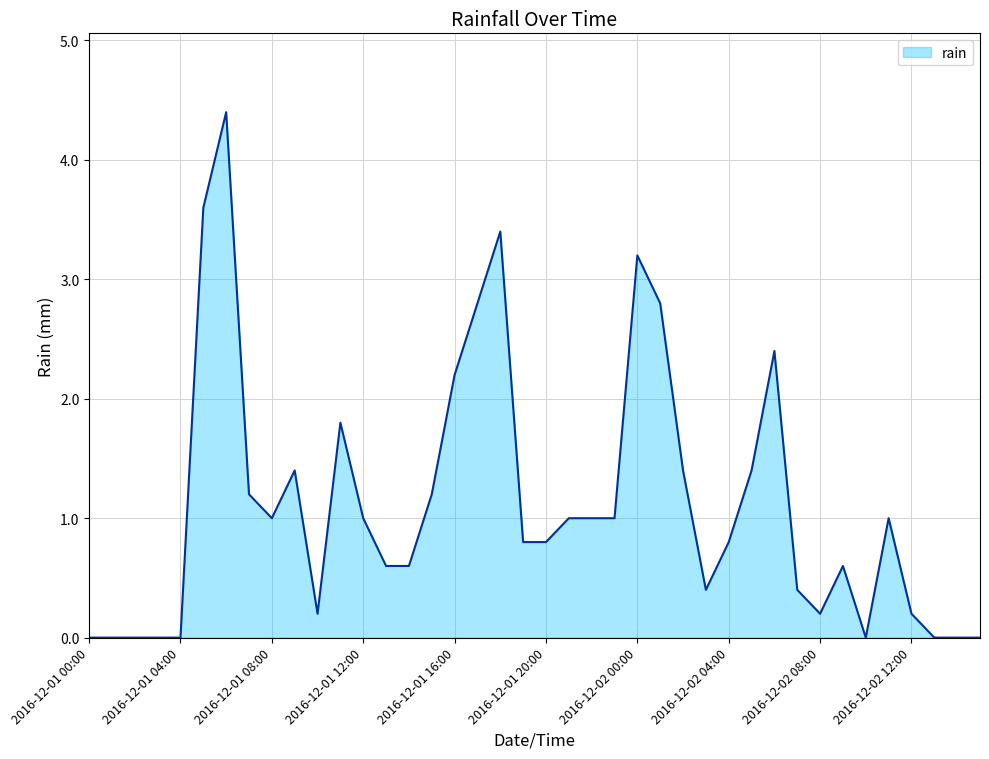

Does the chart have visible grid lines?

Yes